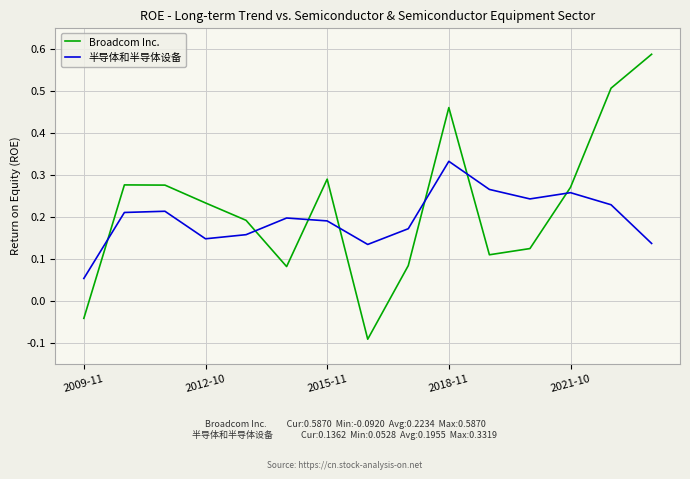

True or false: 半导体和半导体设备 and Broadcom Inc. intersect in this chart.

True